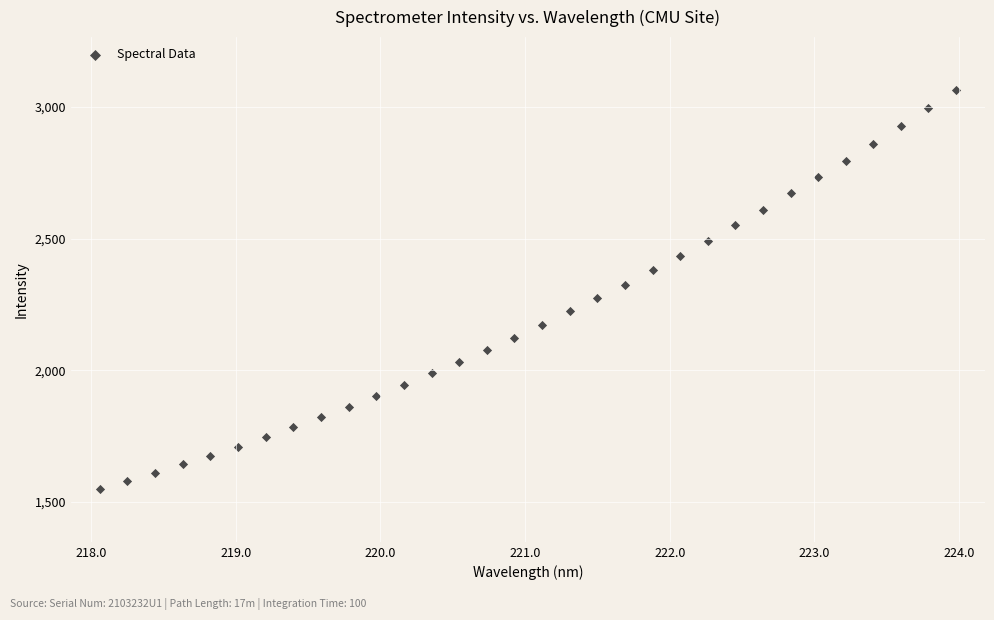

What is the range of Y values (max minus min)?

1516.5